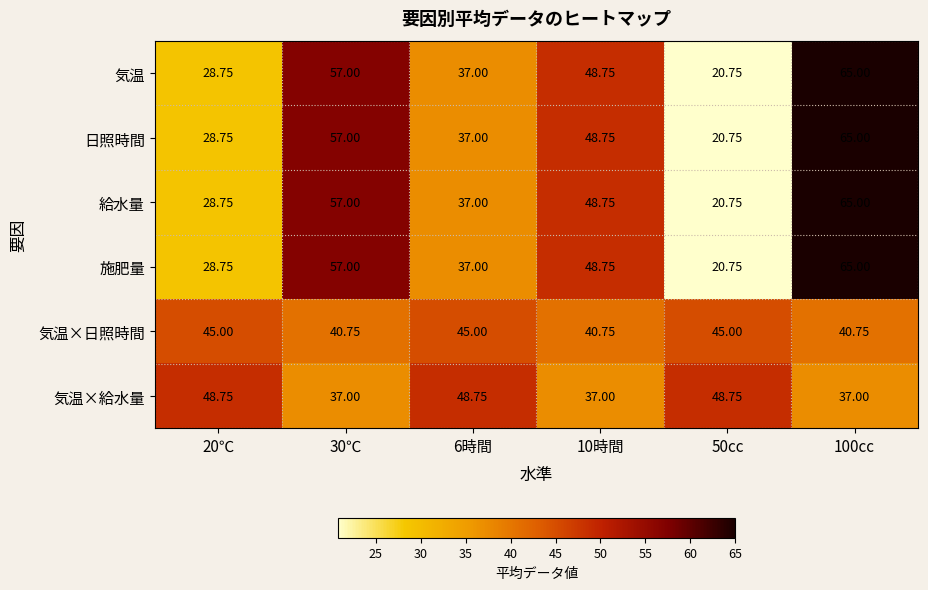

Is the value of 気温×日照時間 at 30℃ greater than the value of 気温×給水量 at 100cc?

Yes